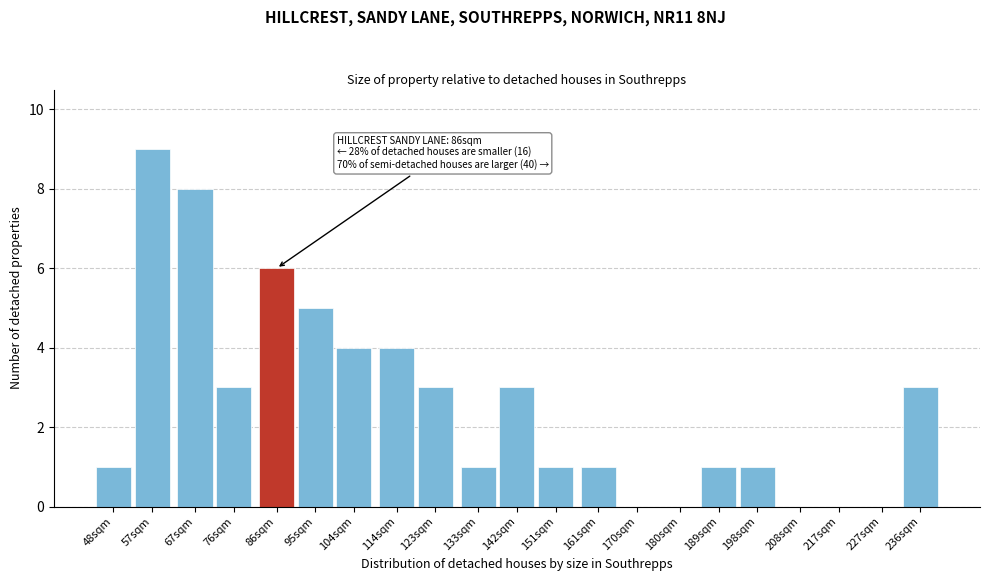

Reading left to right, extract all data points from this chart.

48sqm=1	57sqm=9	67sqm=8	76sqm=3	86sqm=6	95sqm=5	104sqm=4	114sqm=4	123sqm=3	133sqm=1	142sqm=3	151sqm=1	161sqm=1	170sqm=0	180sqm=0	189sqm=1	198sqm=1	208sqm=0	217sqm=0	227sqm=0	236sqm=3